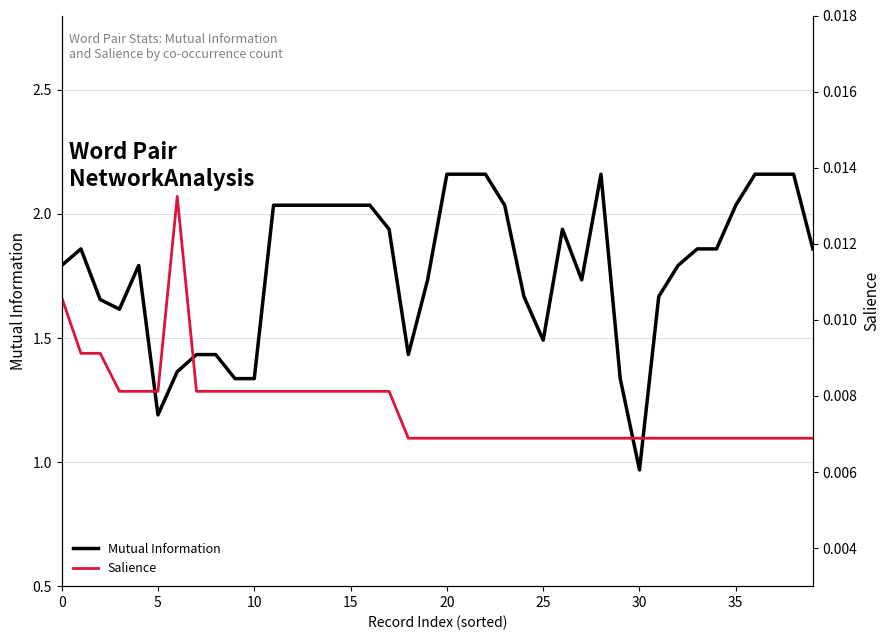

What is the difference between the highest and lowest values at 25?

1.2